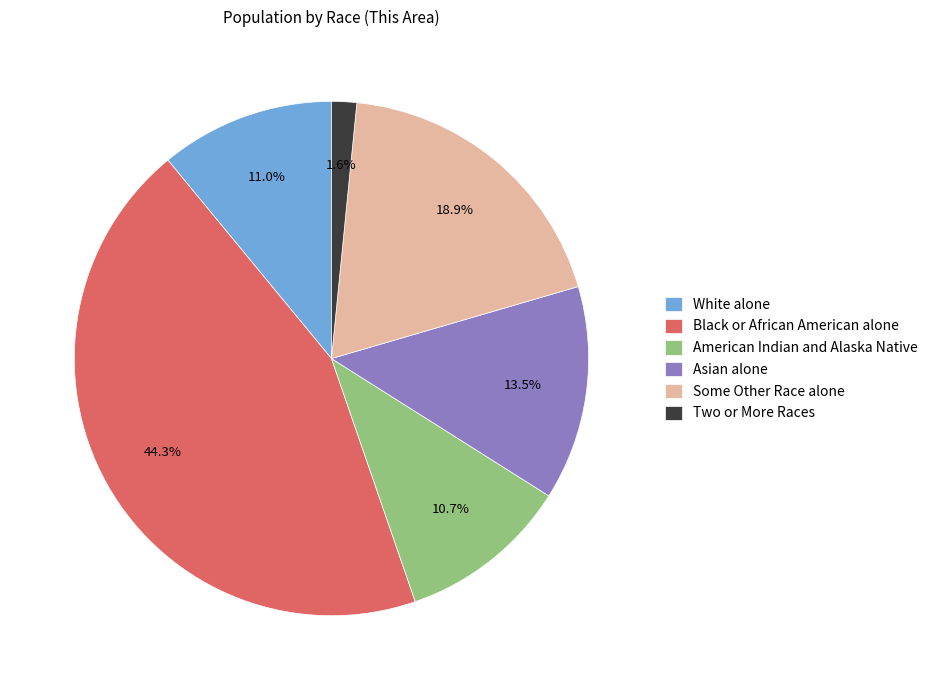

Is it true that White alone is 1% of the pie?

False